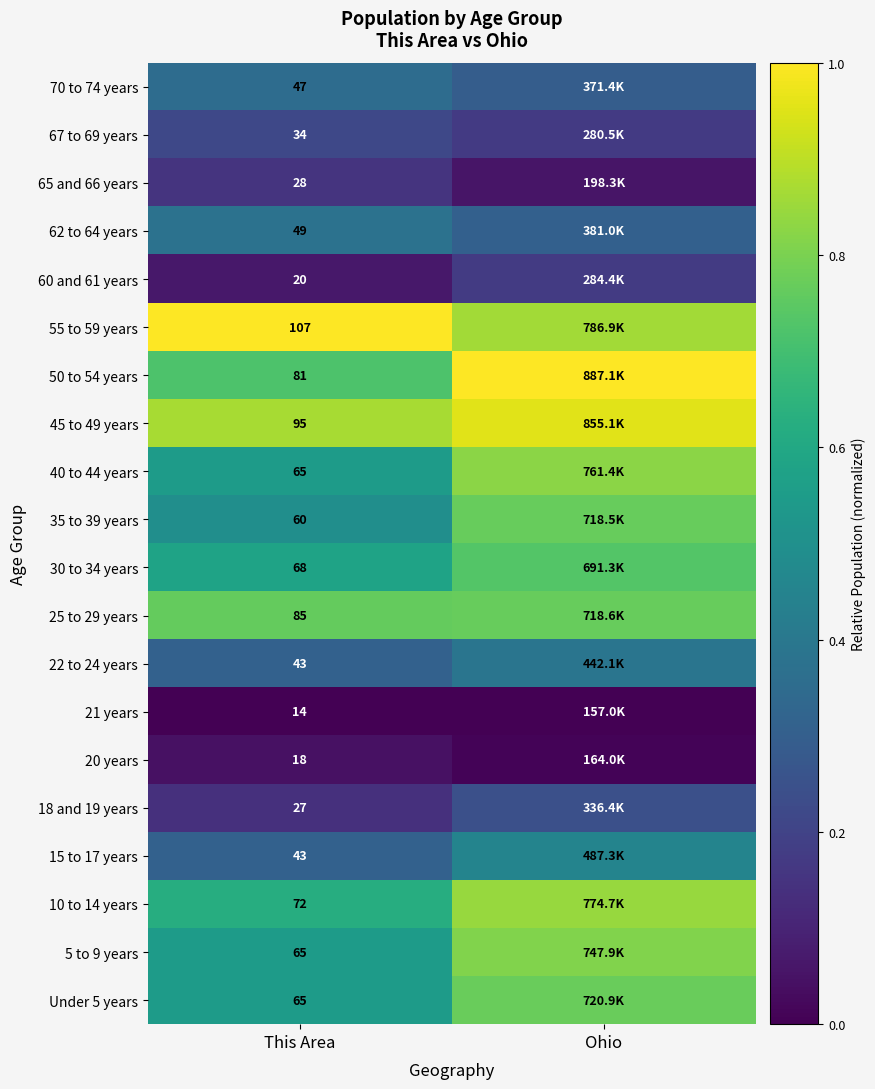

Is the value of 20 years at This Area greater than the value of 40 to 44 years at This Area?

No